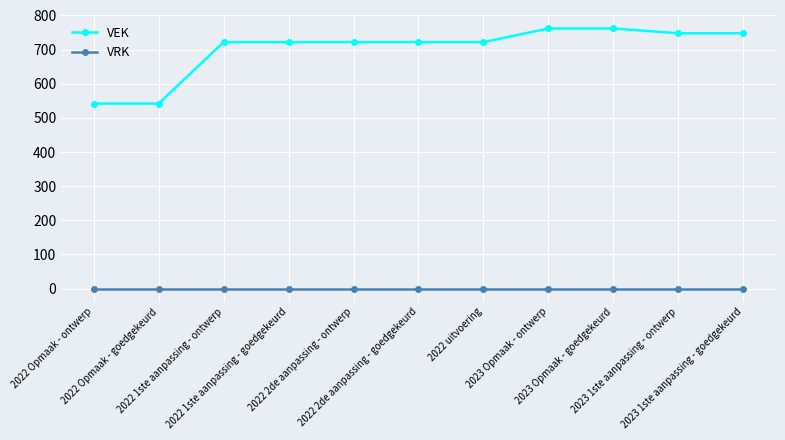

Which series has the largest range (max minus min)?

VEK